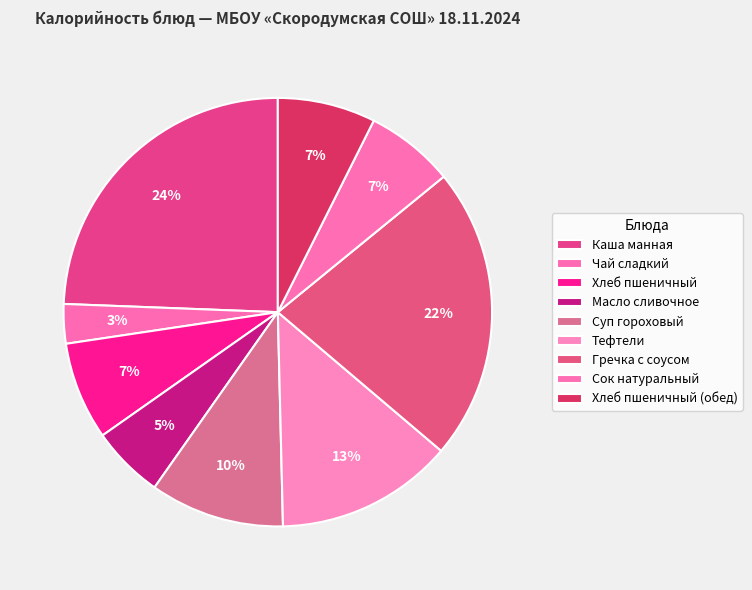

Which slice is the largest?

Каша манная